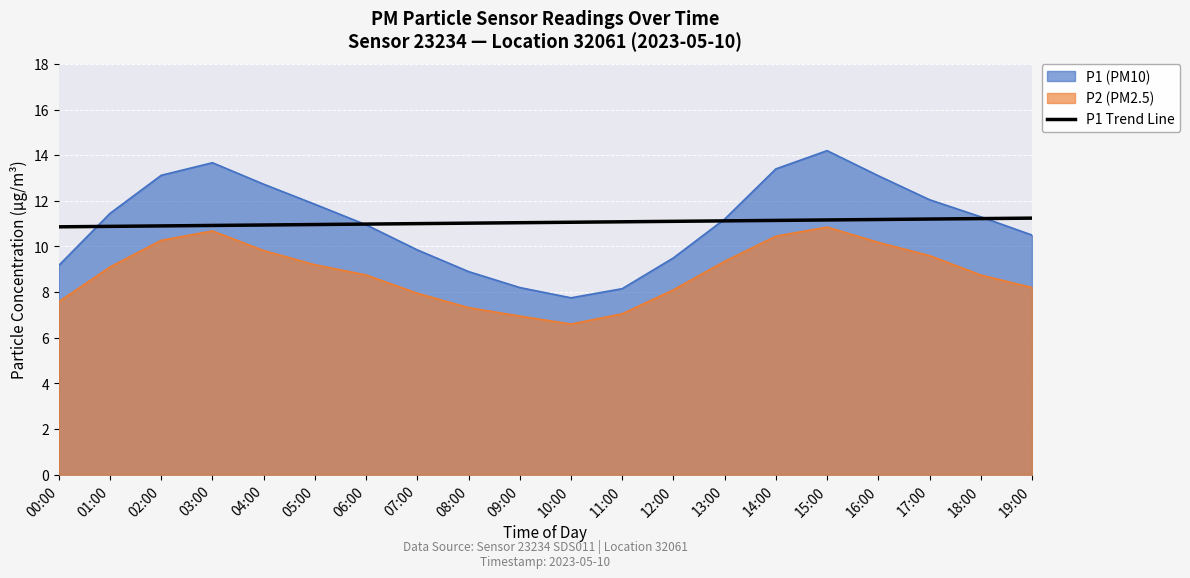

True or false: there are more than 0 points higher than both neighbors.

False